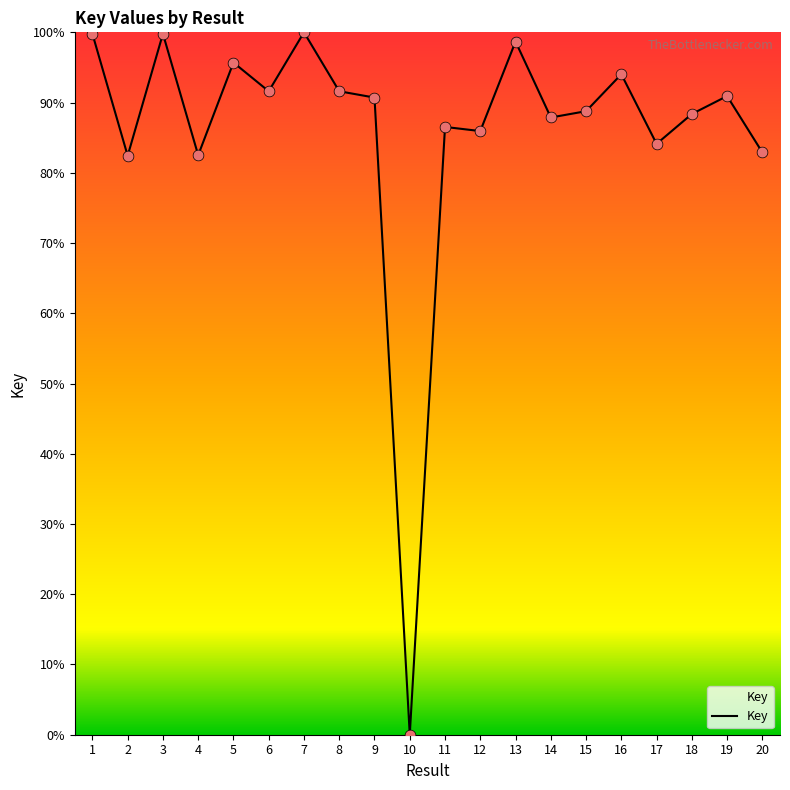

What is the change in value from 3 to 16?

-5.8